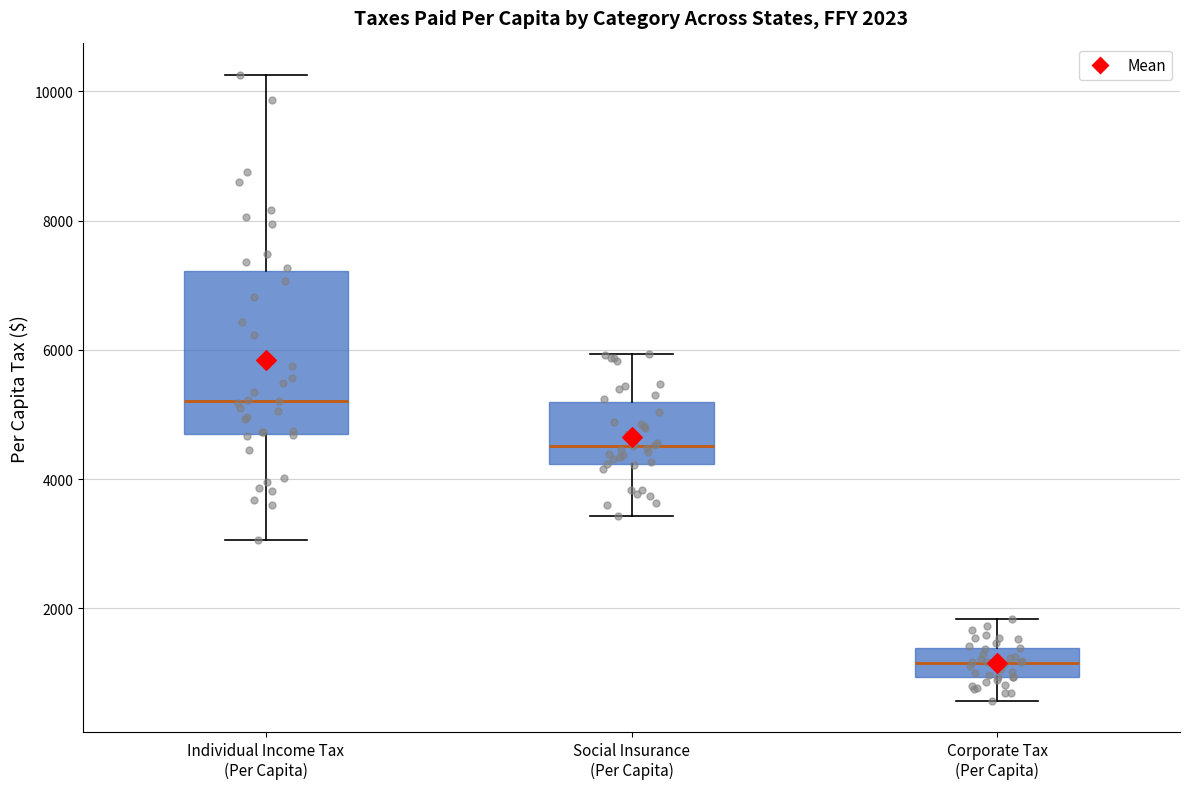

Comparing the boxes themselves (not the whiskers), which one is the tallest?

Individual Income Tax (Per Capita)